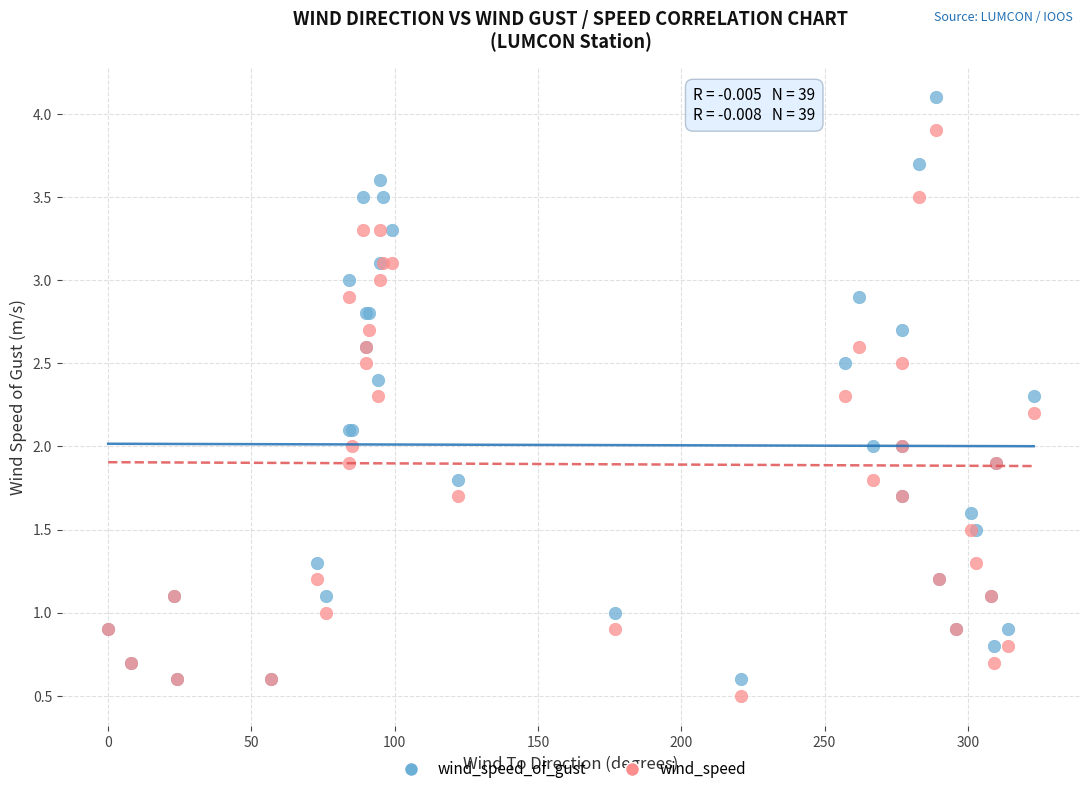

What are all the series names shown in the legend?

wind_speed_of_gust, wind_speed